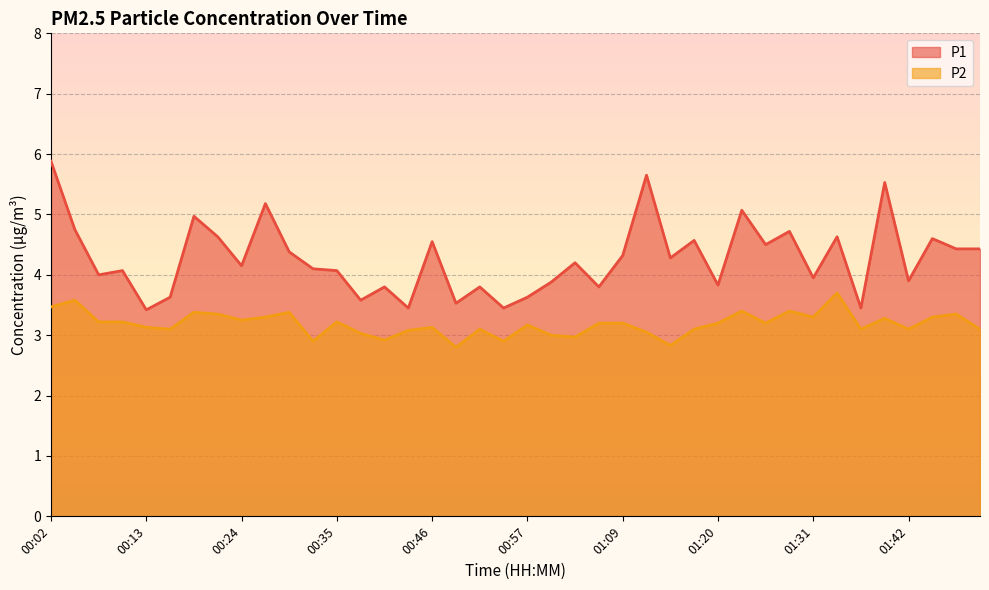

At which category is the sum across all series the highest?

00:02